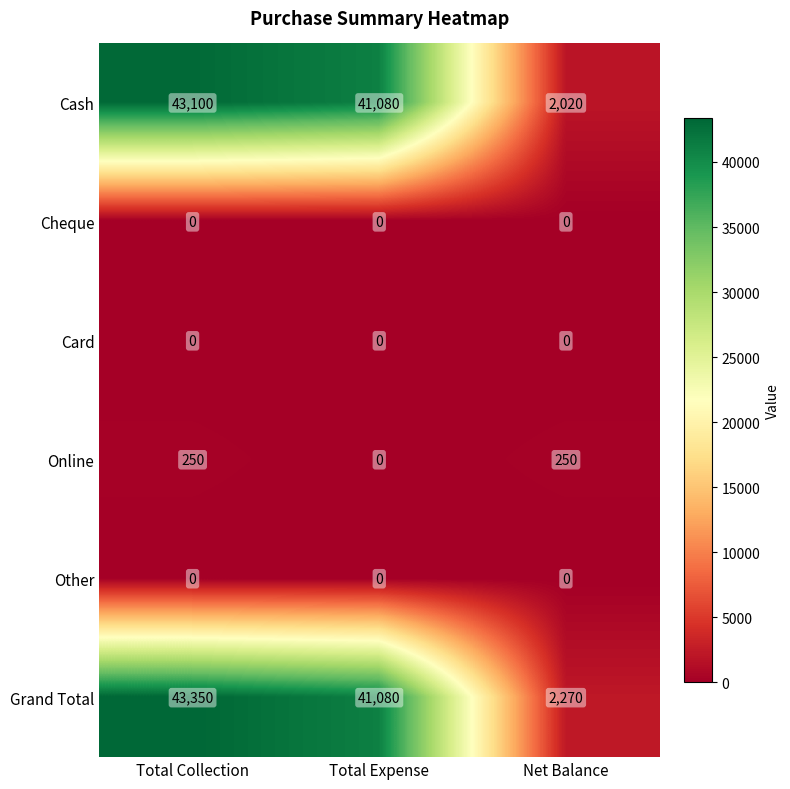

At which category is the sum across all series the highest?

Total Collection